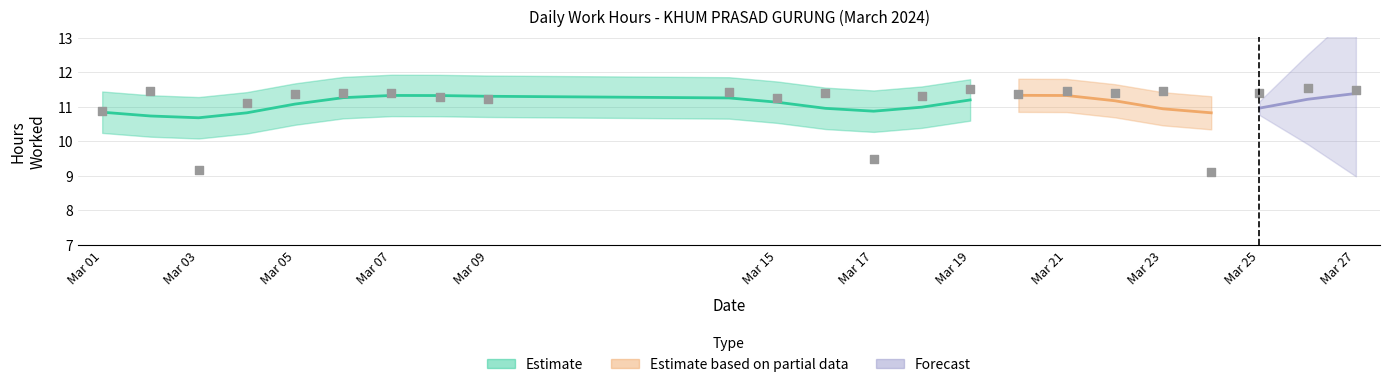

Between Mar 07 and Mar 03, which is larger?

Mar 07